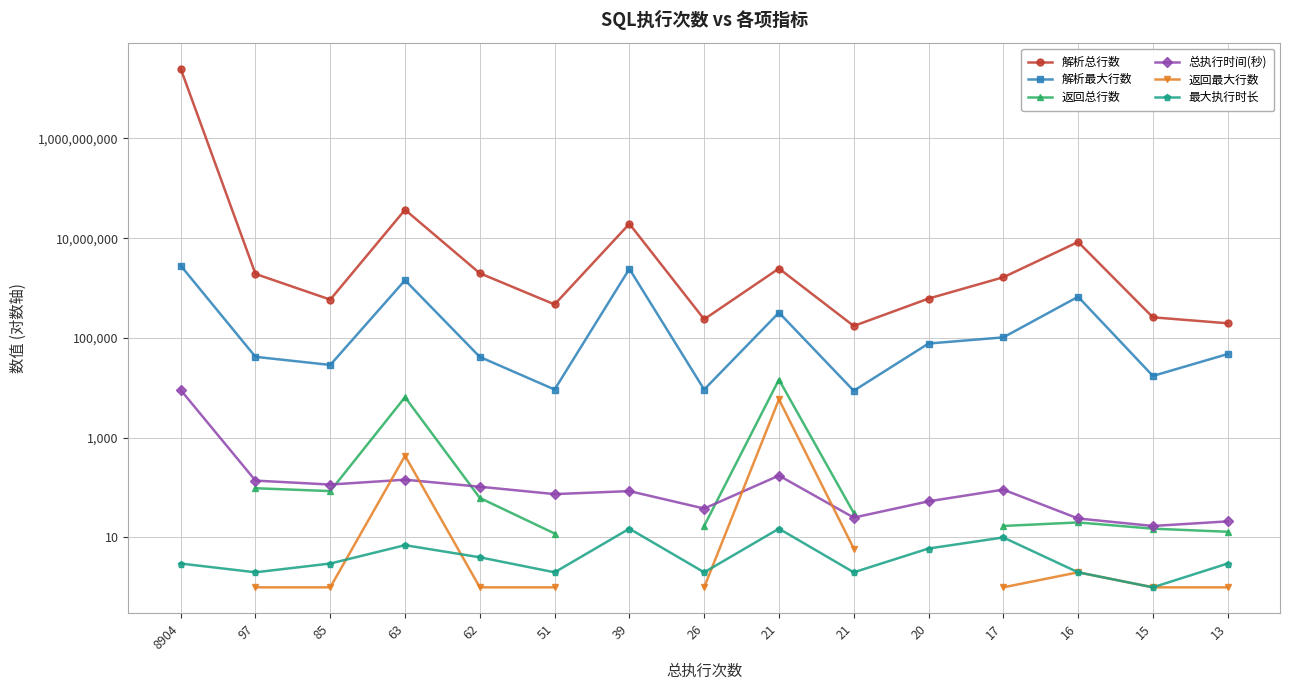

What are all the series names shown in the legend?

解析总行数, 解析最大行数, 返回总行数, 总执行时间(秒), 返回最大行数, 最大执行时长